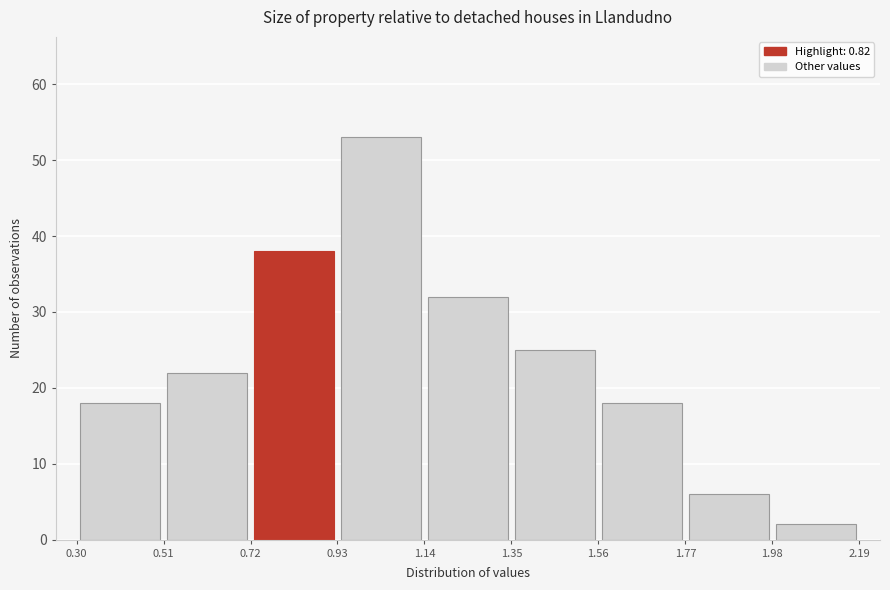

Reading left to right, transcribe this chart: for each bar, give the range it covers on the x-axis and its height. The values are not printed on the chart, so give them approximately, as read against the axis.

0.30 to 0.51: 18
0.51 to 0.72: 22
0.72 to 0.93: 38
0.93 to 1.14: 53
1.14 to 1.35: 32
1.35 to 1.56: 25
1.56 to 1.77: 18
1.77 to 1.98: 6
1.98 to 2.19: 2